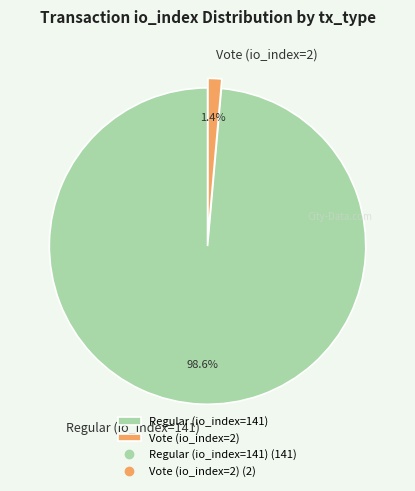

Which has a higher value, Regular (io_index=141) or Vote (io_index=2)?

Regular (io_index=141)